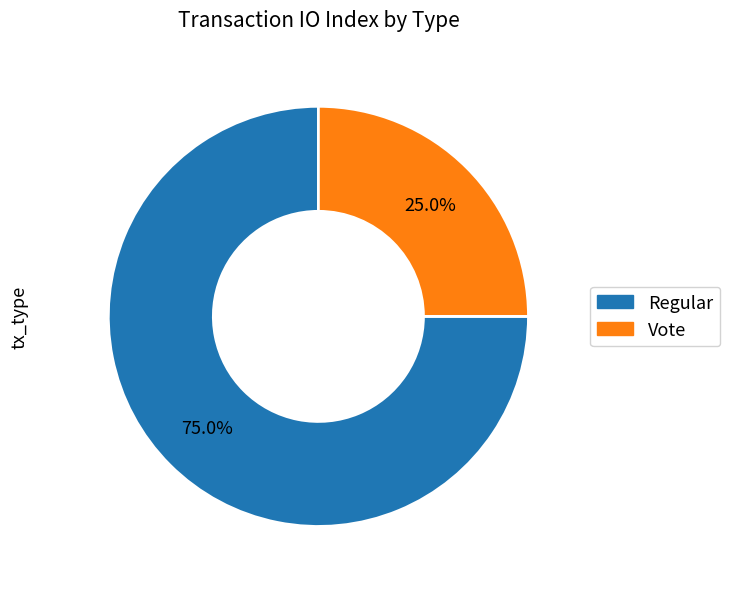

Combined, do Regular and Vote account for over 50%?

Yes